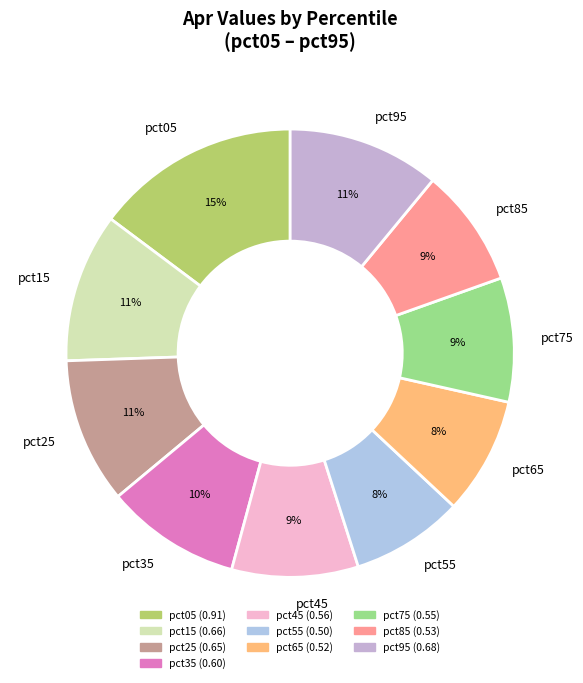

Is the sum of pct55 and pct45 greater than half?

No